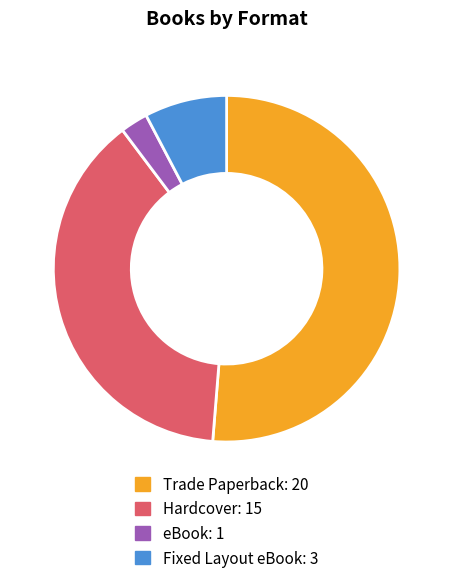

Does Trade Paperback represent more than half of the total?

Yes